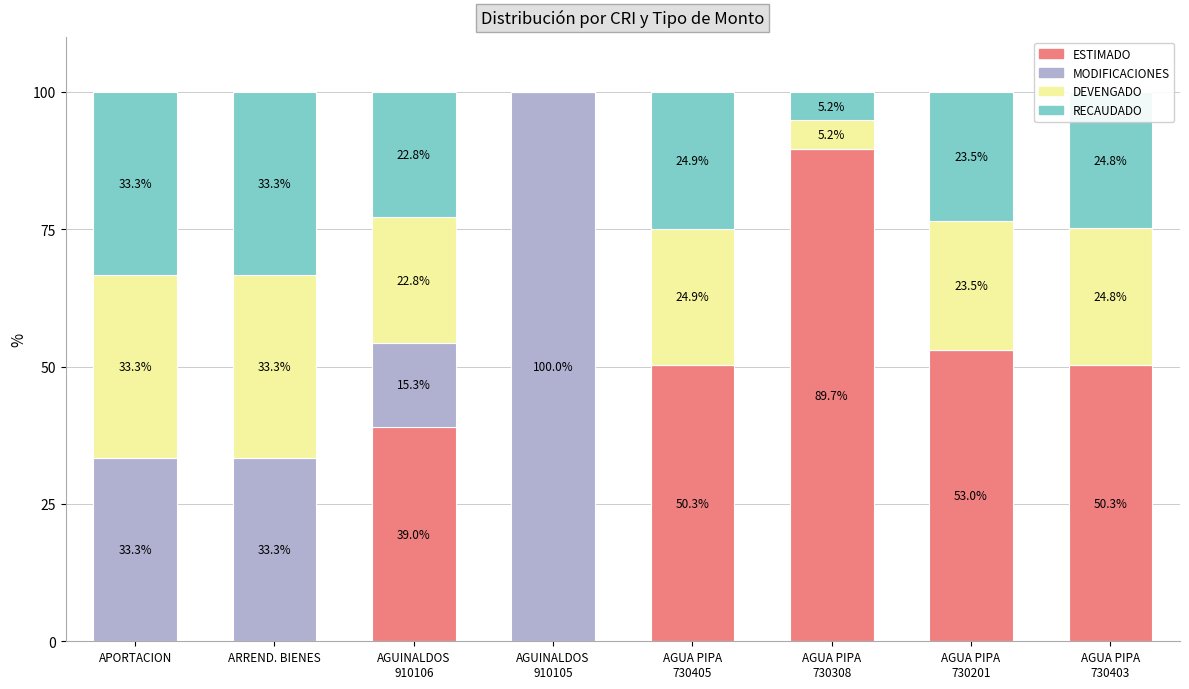

Count the number of categories in the chart.

8